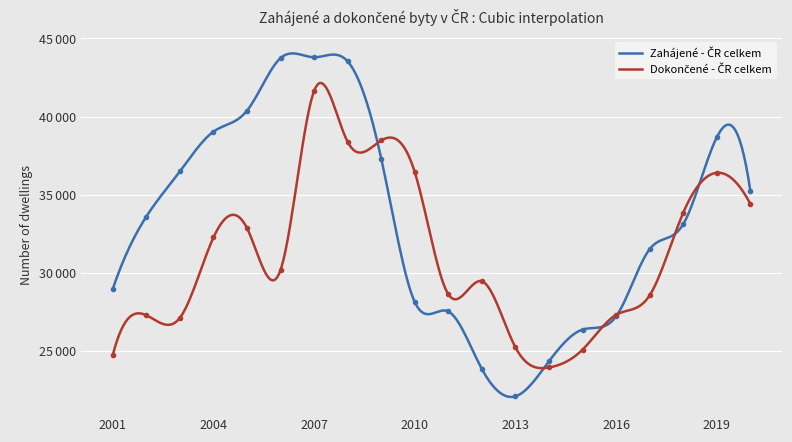

In Dokončené - ČR celkem, how many points are lower than both neighbors (excluding endpoints)?

5